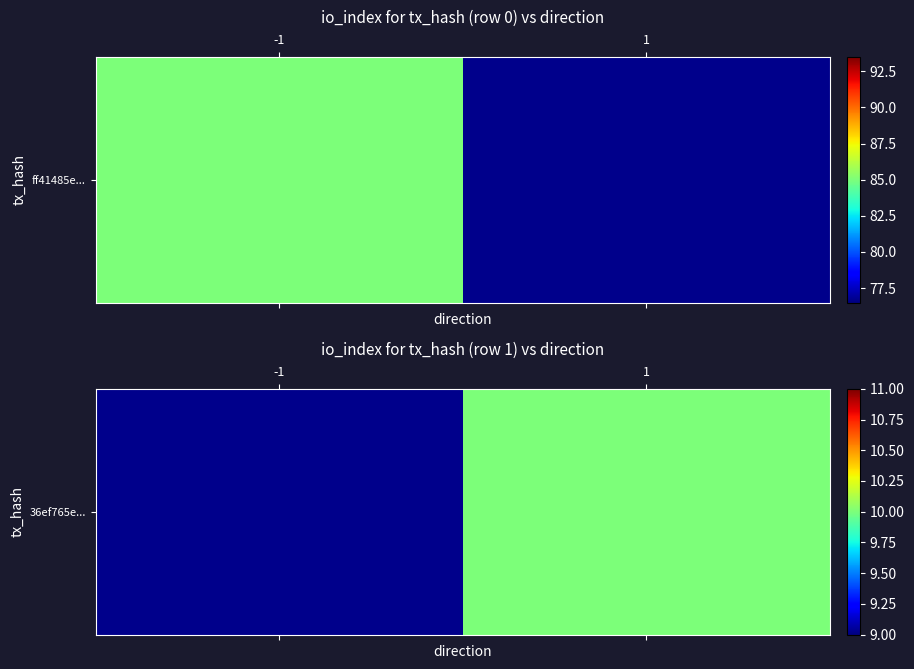

List the labels in order of value, largest first.

-1, 1